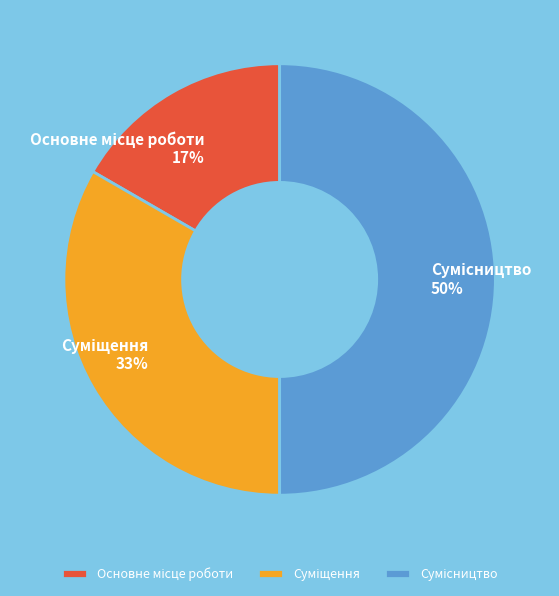

To the nearest percent, what is the average slice percentage?

33%